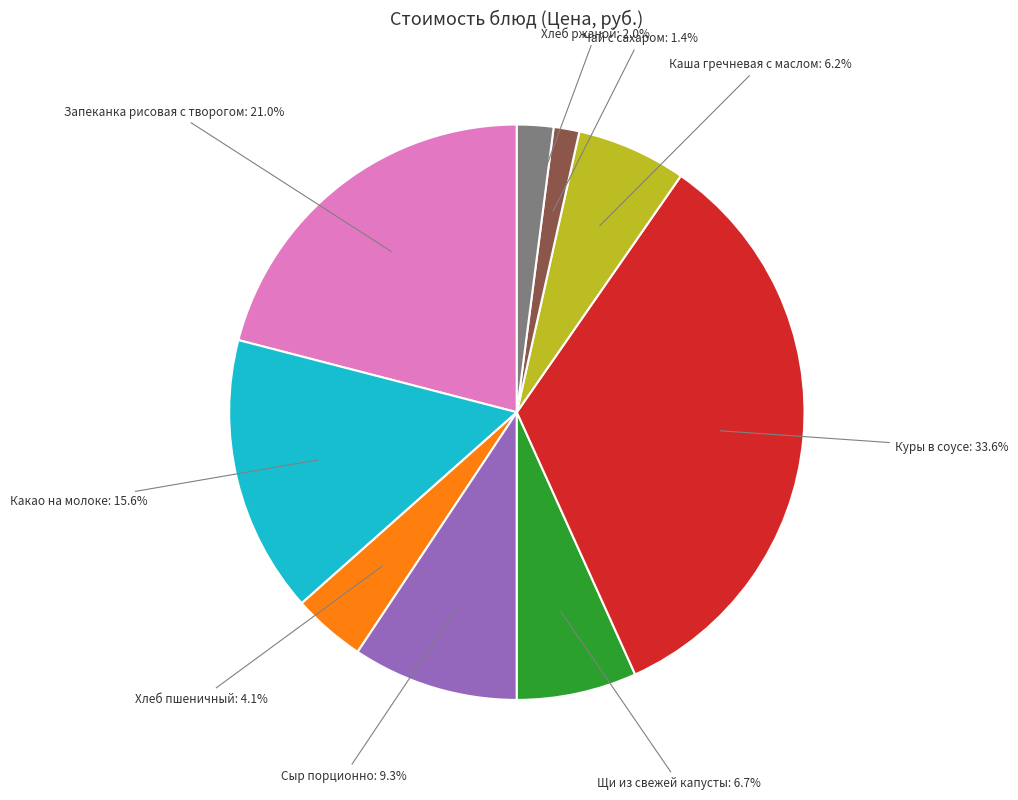

Does any single category account for the majority?

No